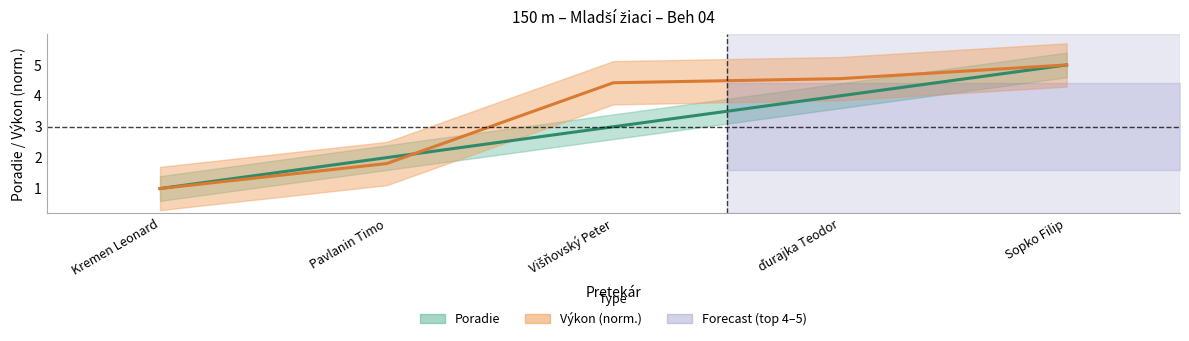

Which label corresponds to the smallest value in the chart?

Kremen Leonard